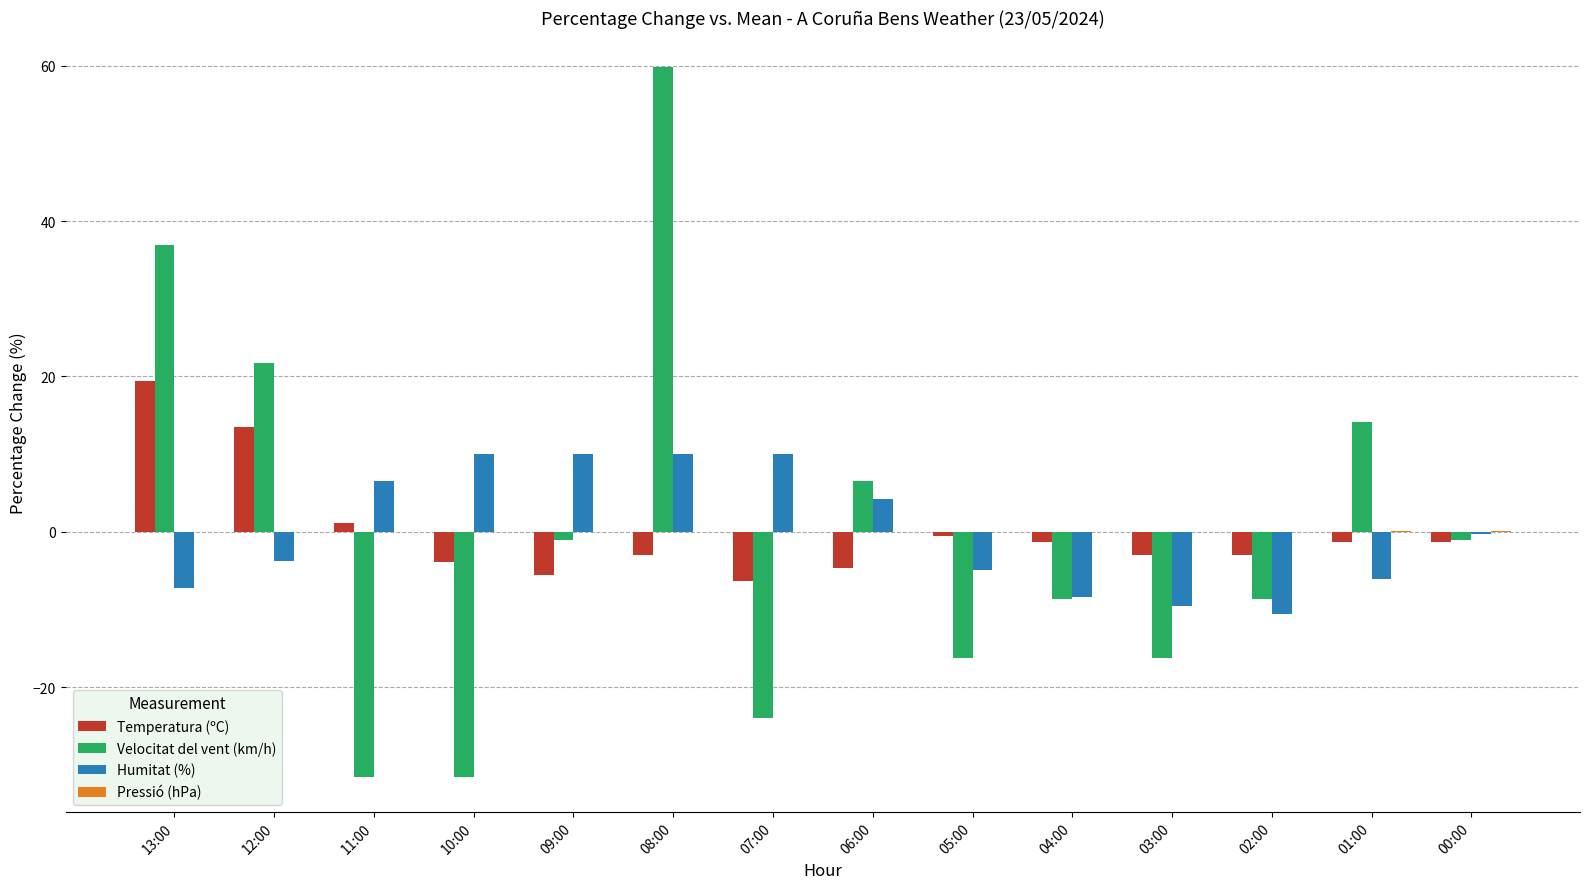

What is the sum of the Velocitat del vent (km/h) values at 04:00 and 10:00?

-40.2